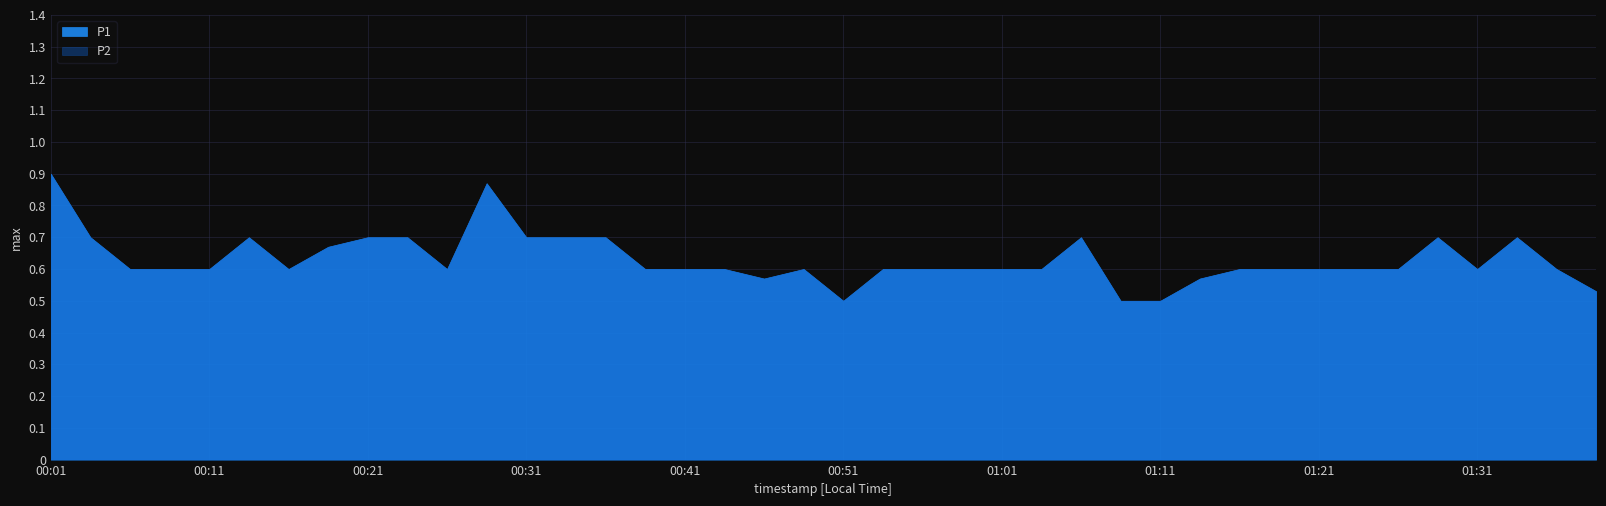

Does the chart display data point markers on the line(s)?

No